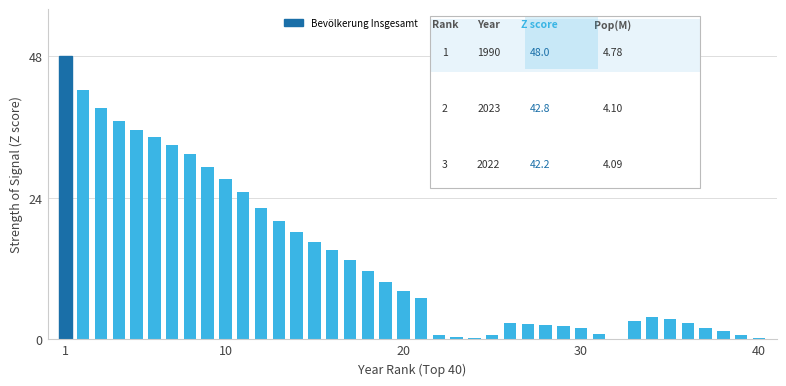

What is the maximum value shown in the chart?

48.0